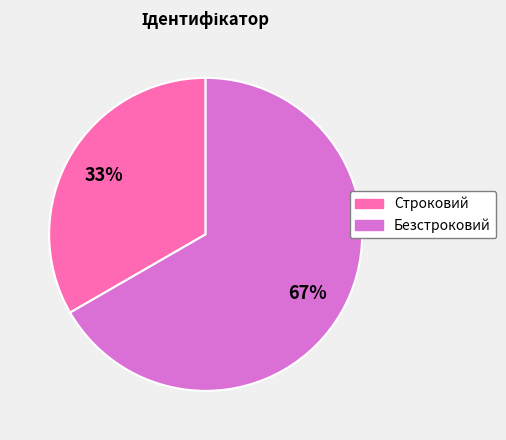

What is the smallest slice in the pie chart?

Строковий